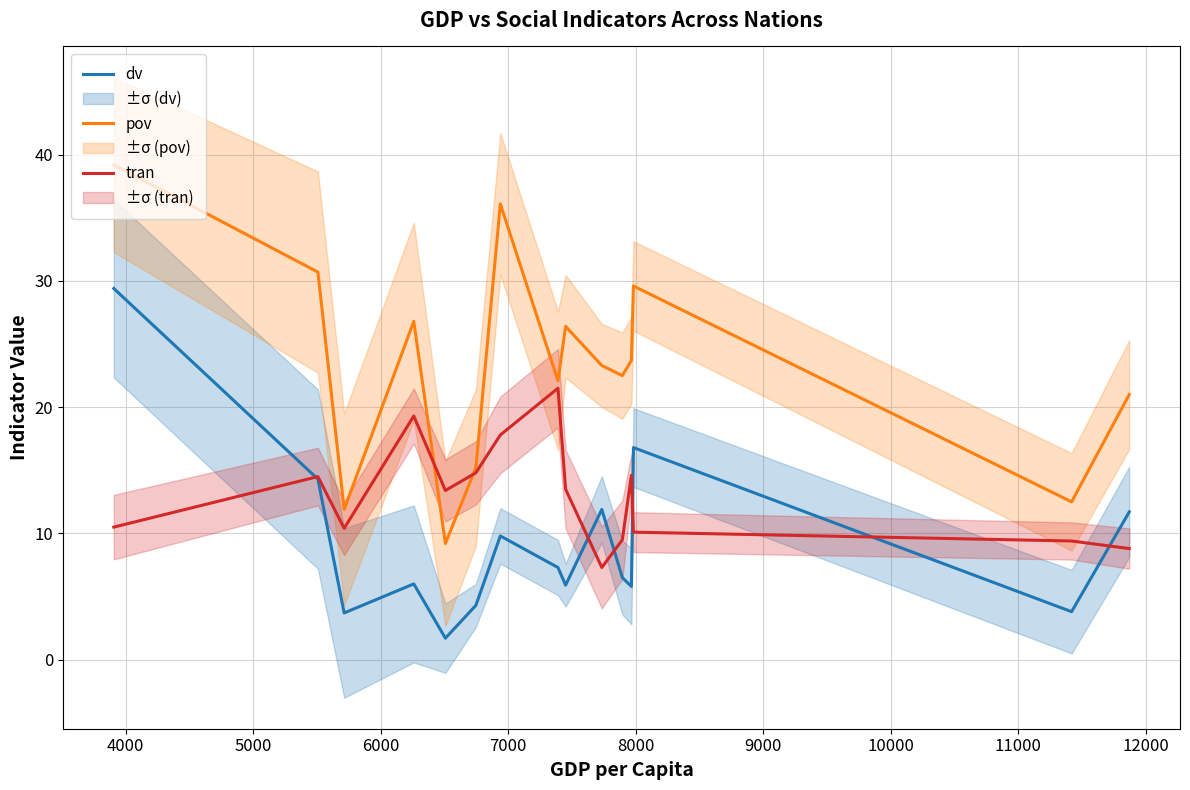

True or false: dv and pov intersect in this chart.

False